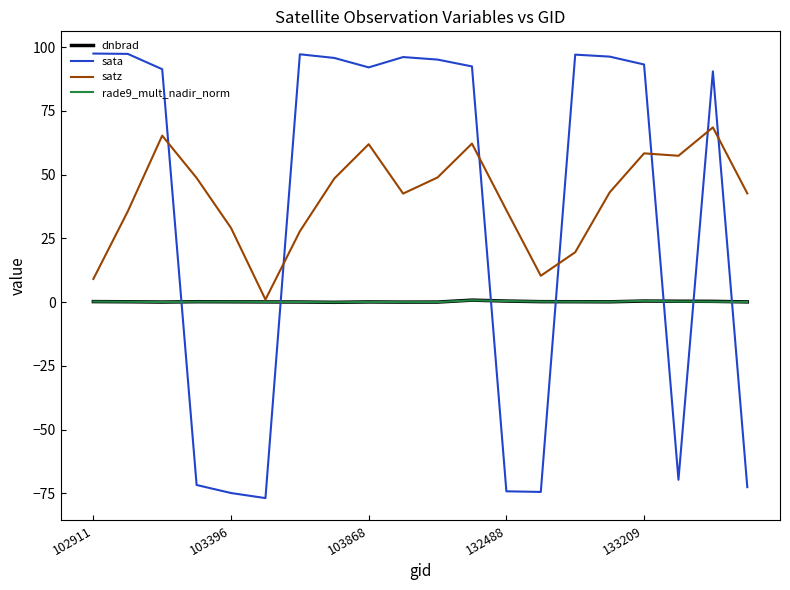

How many intersections are there between sata and satz?

7